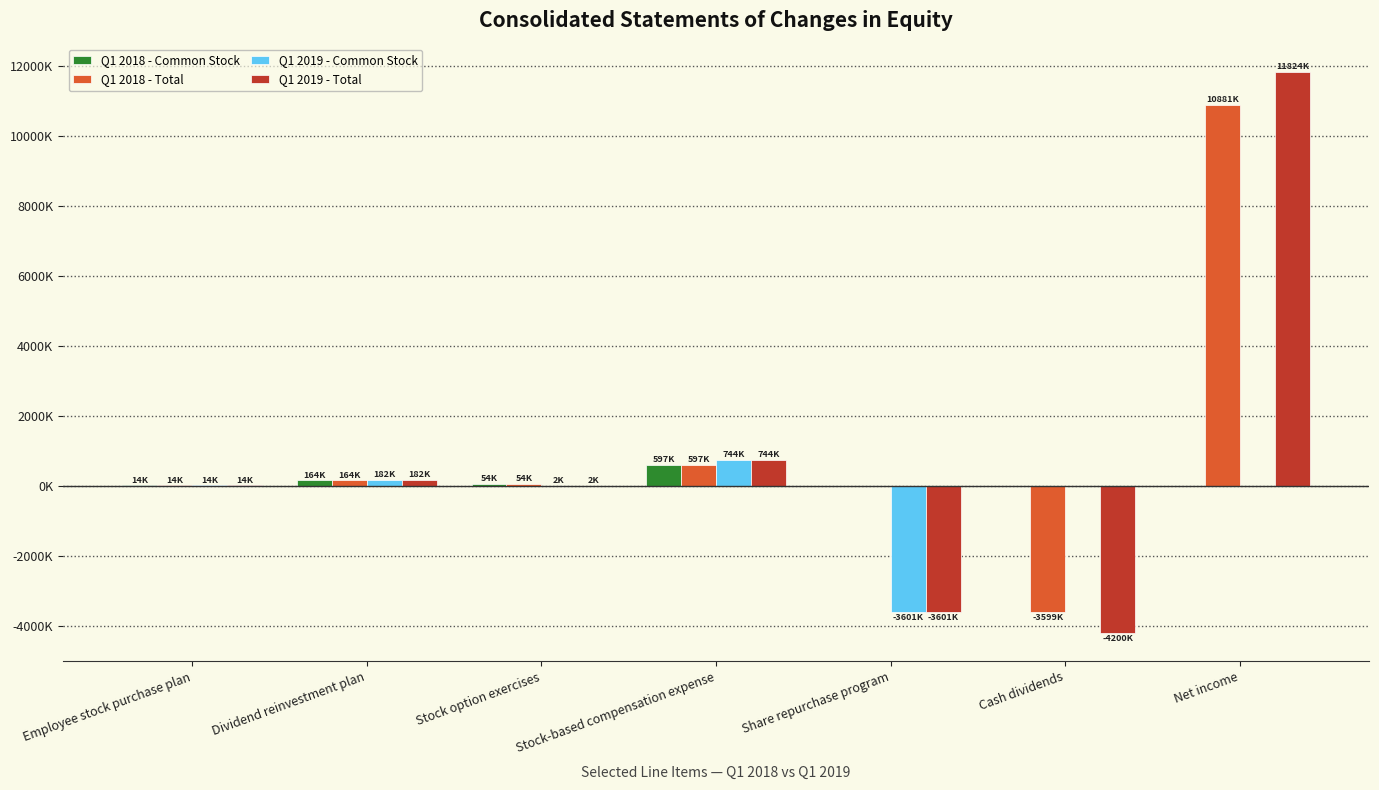

Reading left to right, list all the values displayed in this chart.

Q1 2018 - Common Stock: Employee stock purchase plan=14000	Dividend reinvestment plan=164000	Stock option exercises=54000	Stock-based compensation expense=597000	Share repurchase program=0	Cash dividends=0	Net income=0
Q1 2018 - Total: Employee stock purchase plan=14000	Dividend reinvestment plan=164000	Stock option exercises=54000	Stock-based compensation expense=597000	Share repurchase program=0	Cash dividends=-3599000	Net income=10881000
Q1 2019 - Common Stock: Employee stock purchase plan=14000	Dividend reinvestment plan=182000	Stock option exercises=2000	Stock-based compensation expense=744000	Share repurchase program=-3601000	Cash dividends=0	Net income=0
Q1 2019 - Total: Employee stock purchase plan=14000	Dividend reinvestment plan=182000	Stock option exercises=2000	Stock-based compensation expense=744000	Share repurchase program=-3601000	Cash dividends=-4200000	Net income=11824000